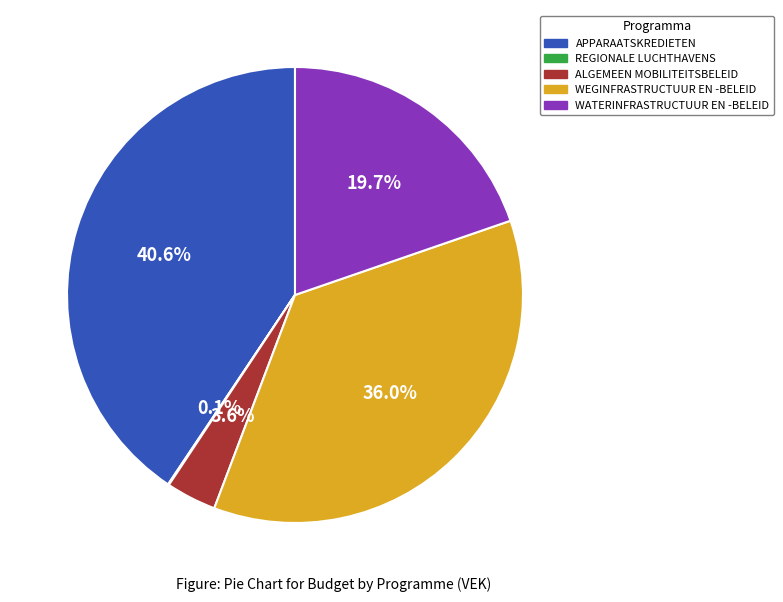

Is APPARAATSKREDIETEN the majority of the pie?

No